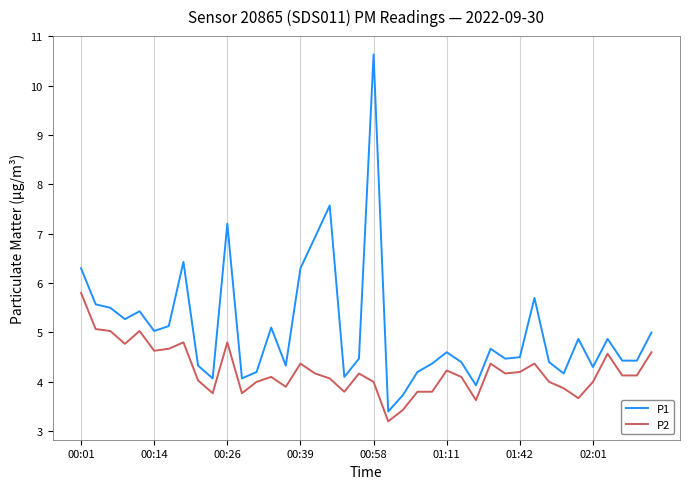

What is the difference between the maximum and minimum values in the P2 series?

2.6